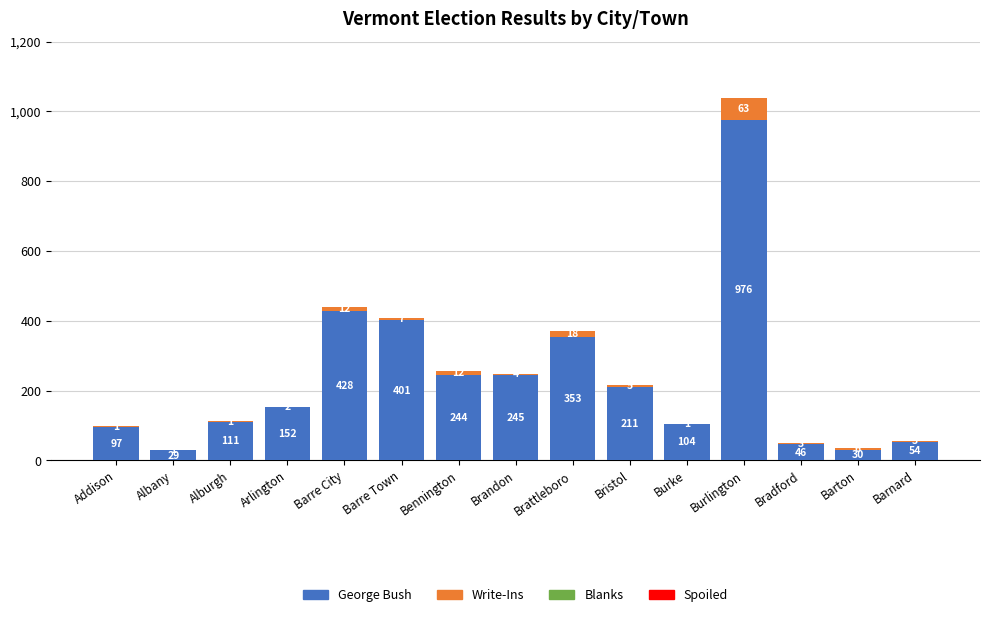

How many series are shown in this chart?

2